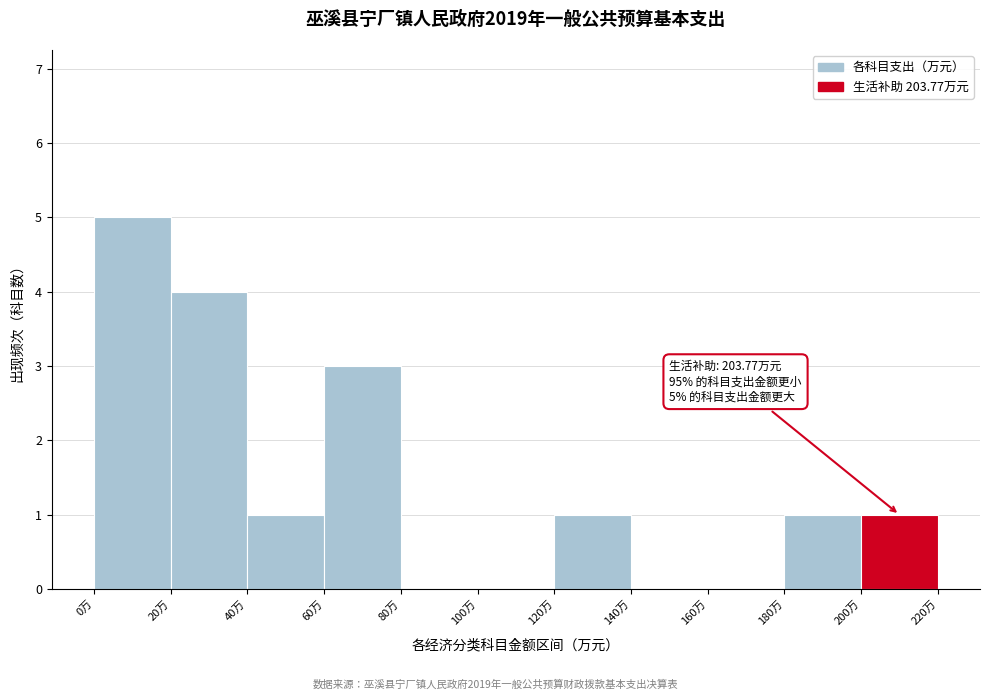

Which range on the x-axis has the tallest bar?

0 to 20